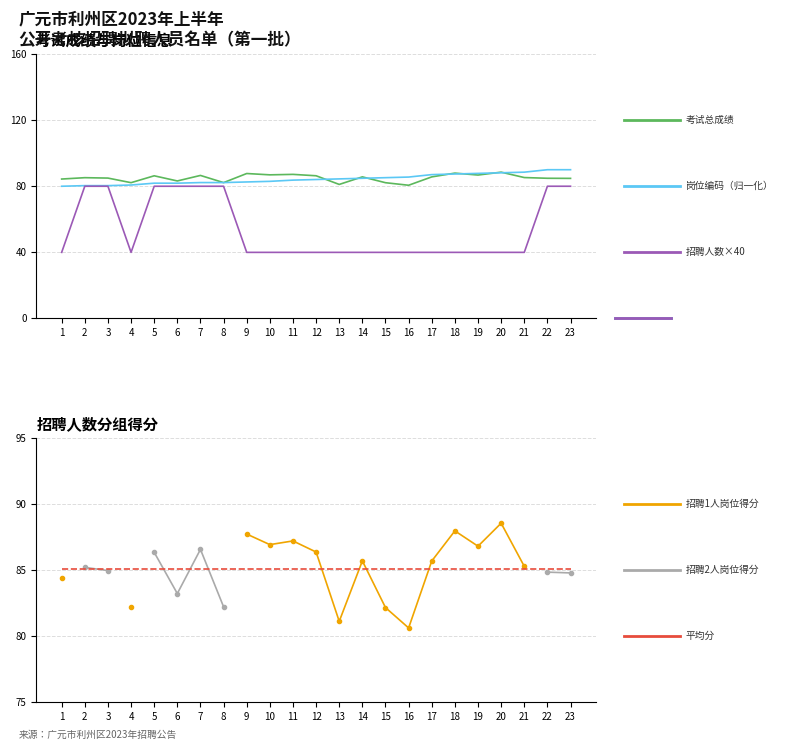

True or false: 平均分 has more than 0 interior local peaks.

False